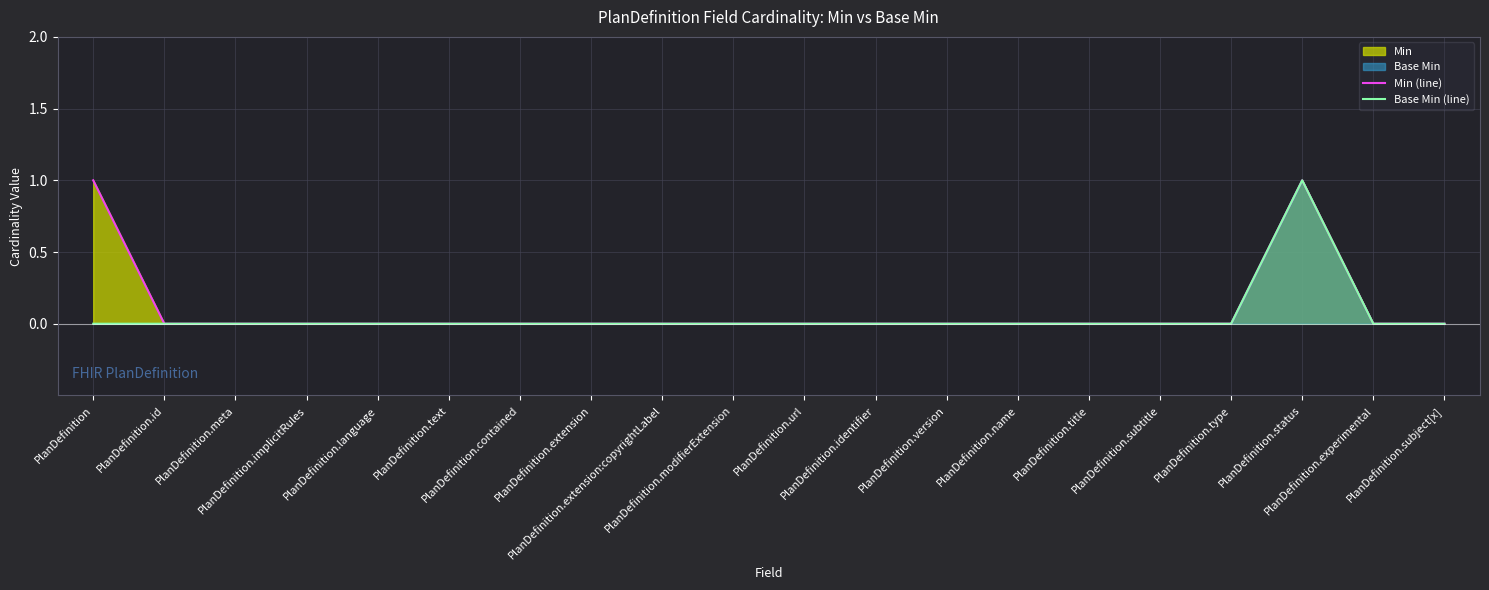

At which label is Base Min (line) closest to 0?

PlanDefinition